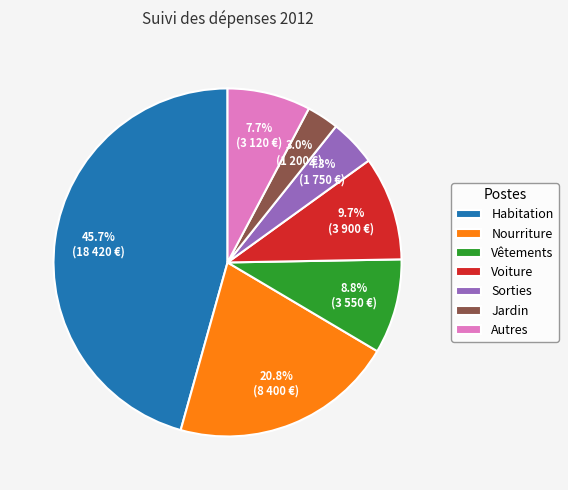

Is it true that Voiture is 10% of the pie?

True